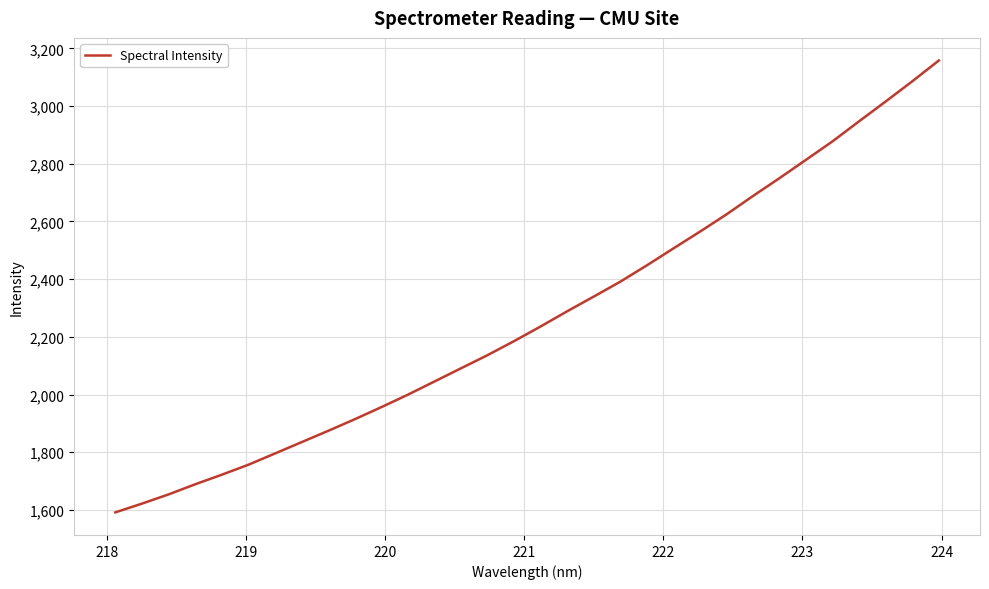

What is the maximum value shown in the chart?

3158.2